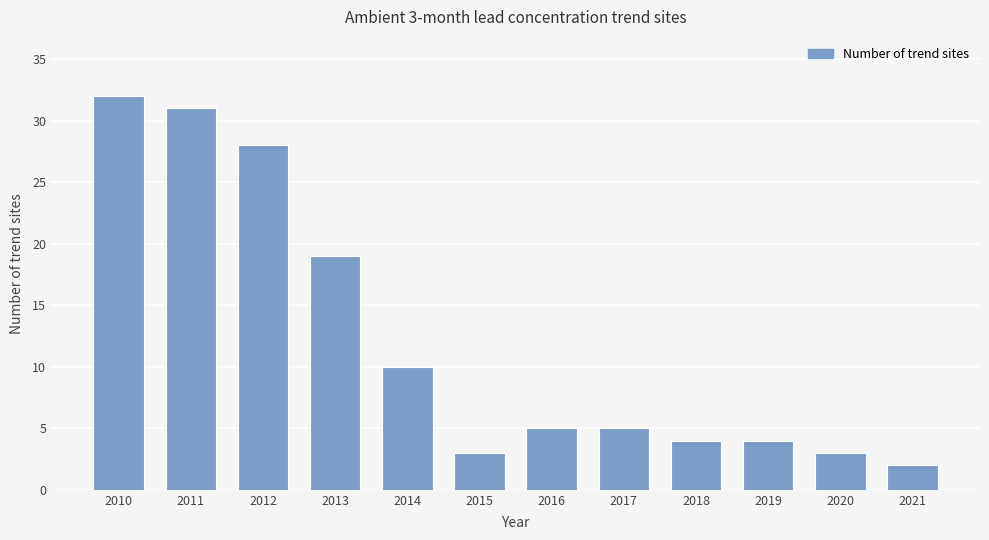

At which label does the data first exceed 5?

2010